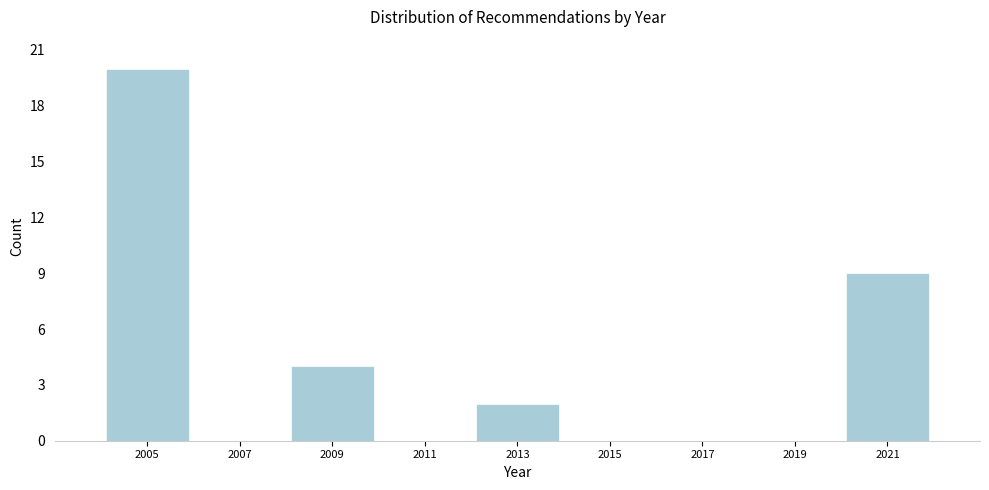

Reading right to left, what are all the values shown in this chart?

2021=9	2019=0	2017=0	2015=0	2013=2	2011=0	2009=4	2007=0	2005=20